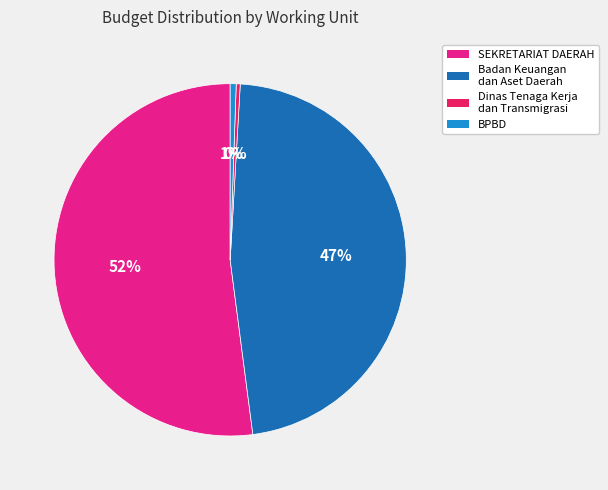

To the nearest percent, what is the average slice percentage?

25%